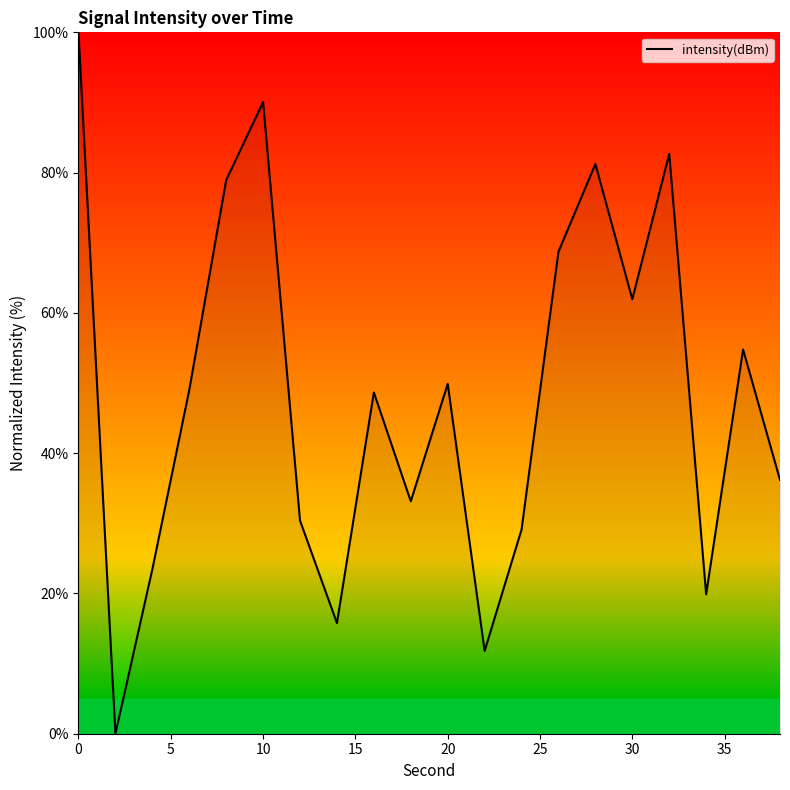

Reading right to left, what are all the values shown in this chart?

36.2	54.8	19.9	82.7	62.0	81.2	68.7	29.1	11.8	49.9	33.1	48.7	15.8	30.4	90.1	78.9	49.0	23.4	0.0	100.0